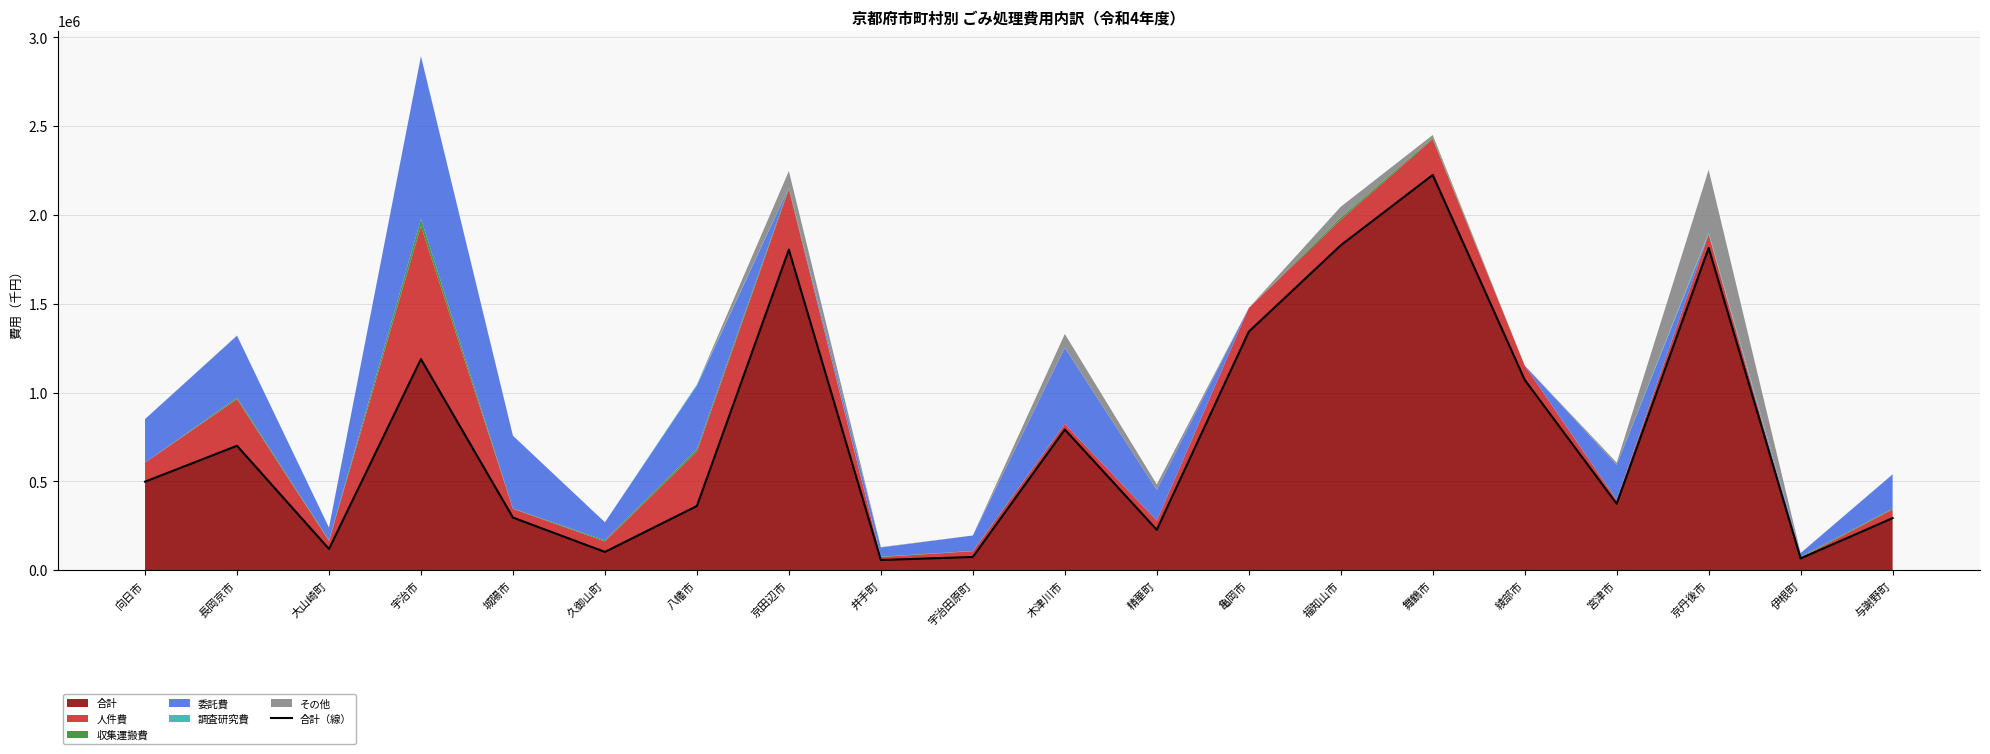

Which has a higher value, 久御山町 or 与謝野町?

与謝野町